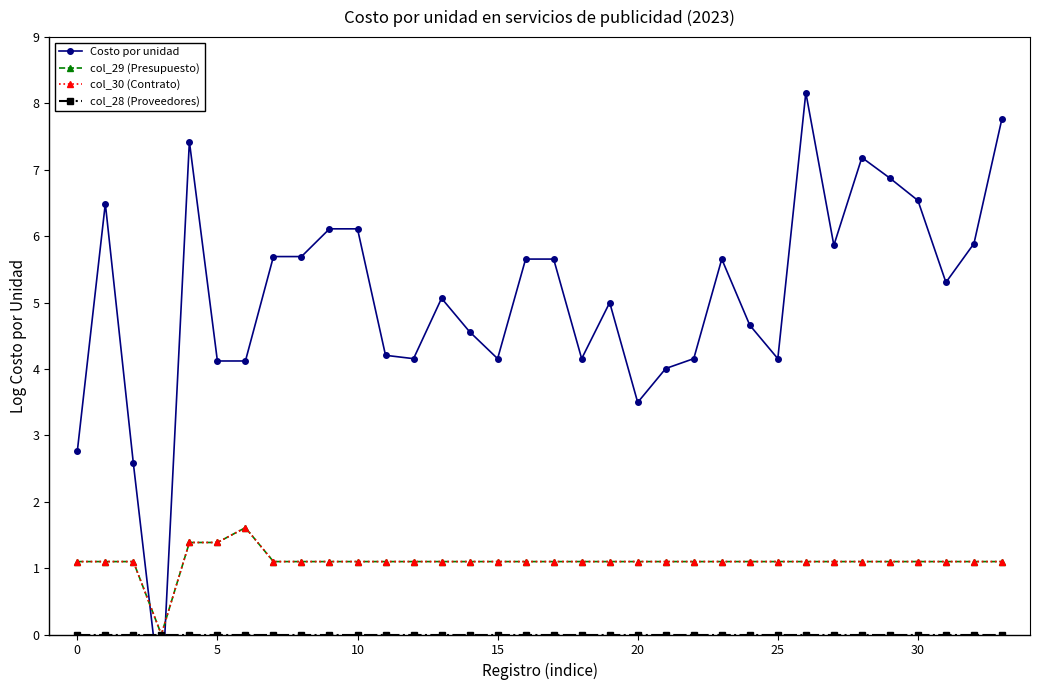

Is this an area chart (filled region under the line)?

No